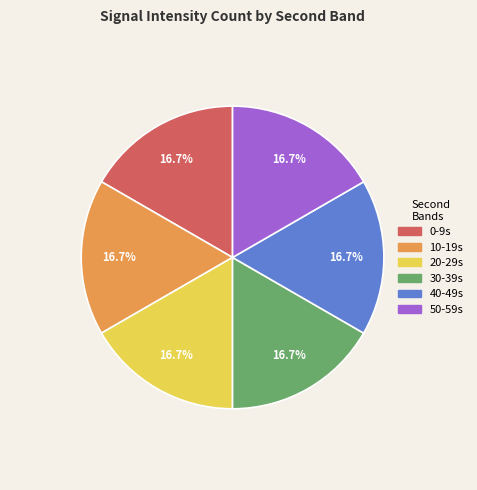

Is there a majority slice in this chart?

No